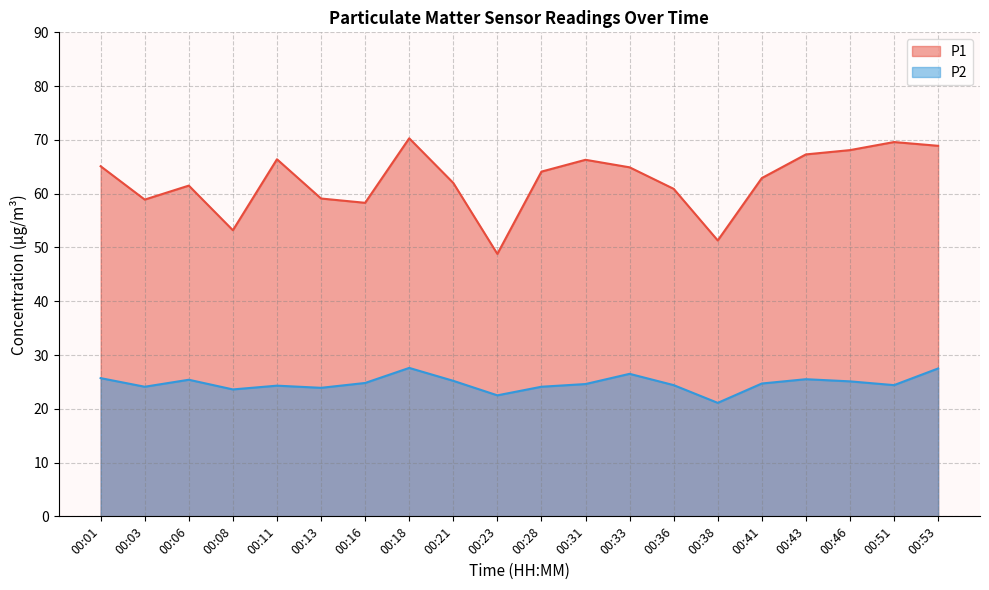

Which label corresponds to the smallest value in the chart?

00:38